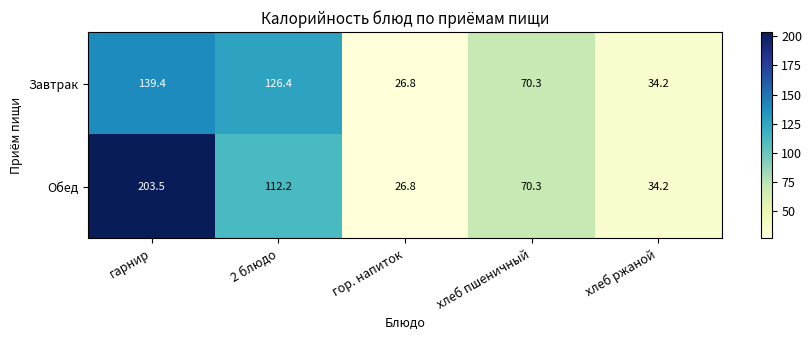

Reading left to right, what are all the values shown in this chart?

Завтрак: гарнир=139.4	2 блюдо=126.4	гор. напиток=26.8	хлеб пшеничный=70.3	хлеб ржаной=34.2
Обед: гарнир=203.5	2 блюдо=112.2	гор. напиток=26.8	хлеб пшеничный=70.3	хлеб ржаной=34.2